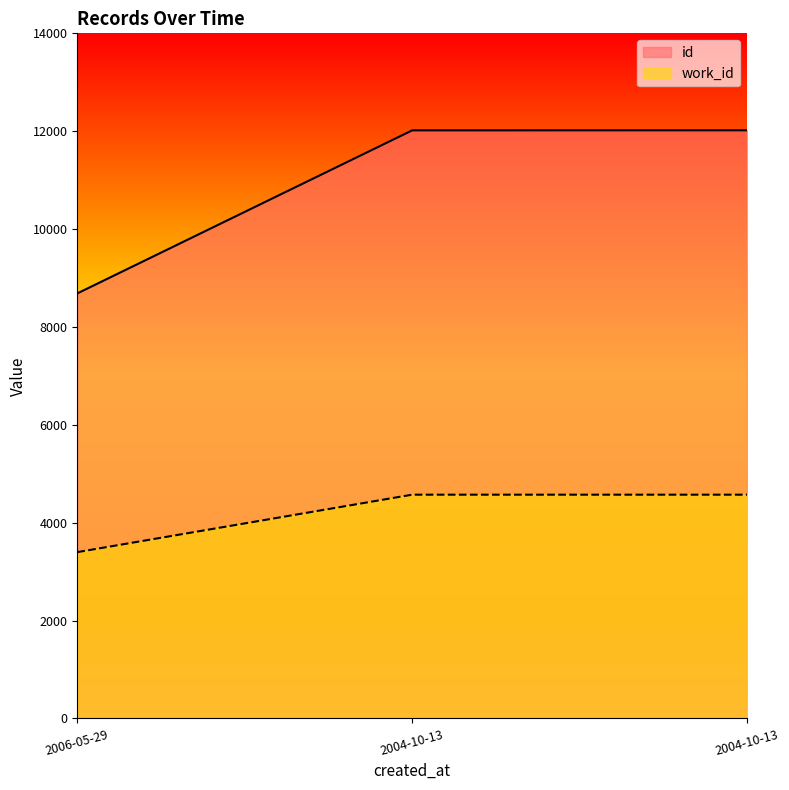

True or false: id has a value of 12018 at 2004-10-13.

True